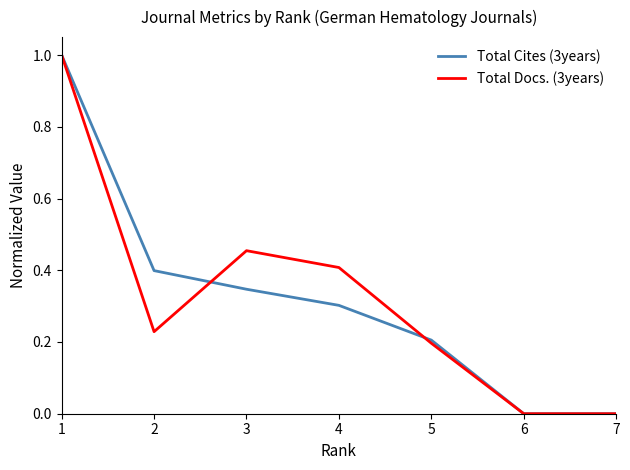

What is the total value across all series at 5?

0.4